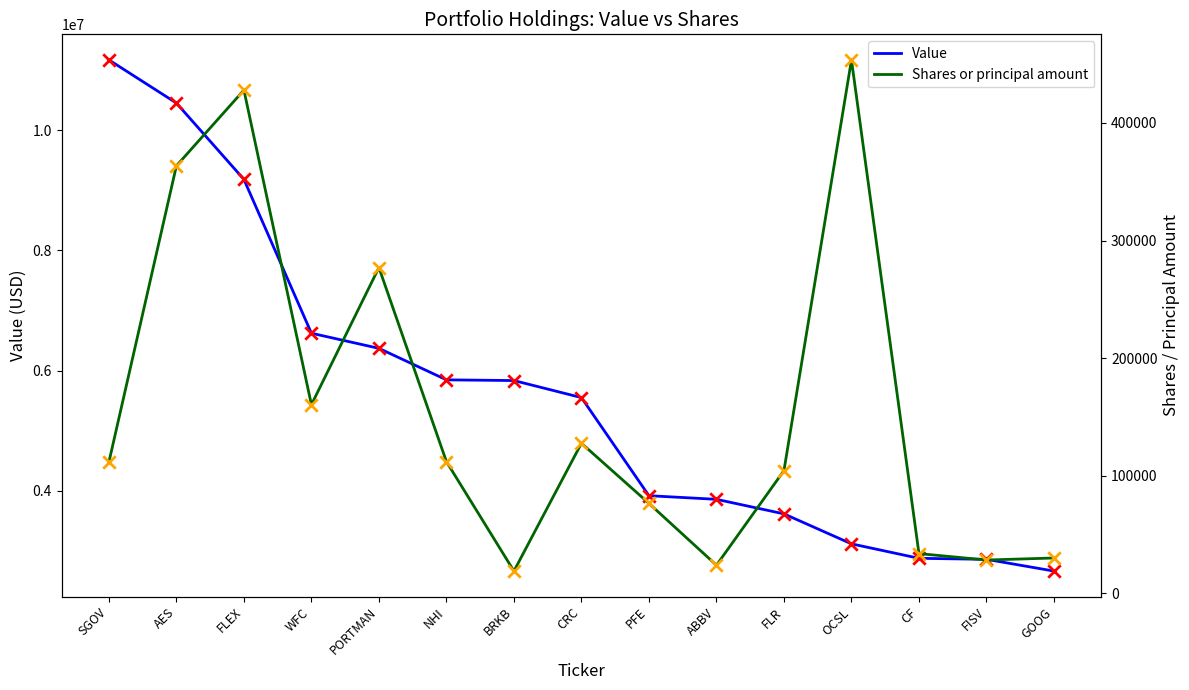

What is the total value across all series at FLR?

3719766